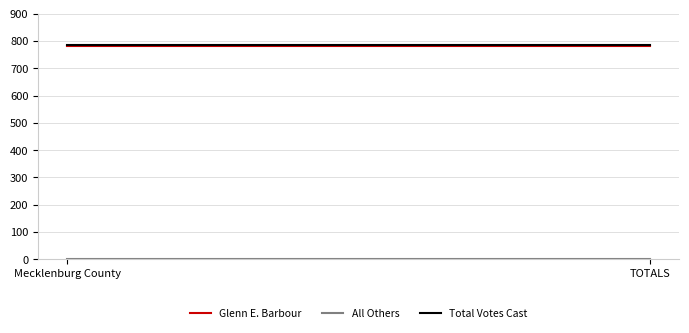

The value of All Others at TOTALS is 1. True or false?

False